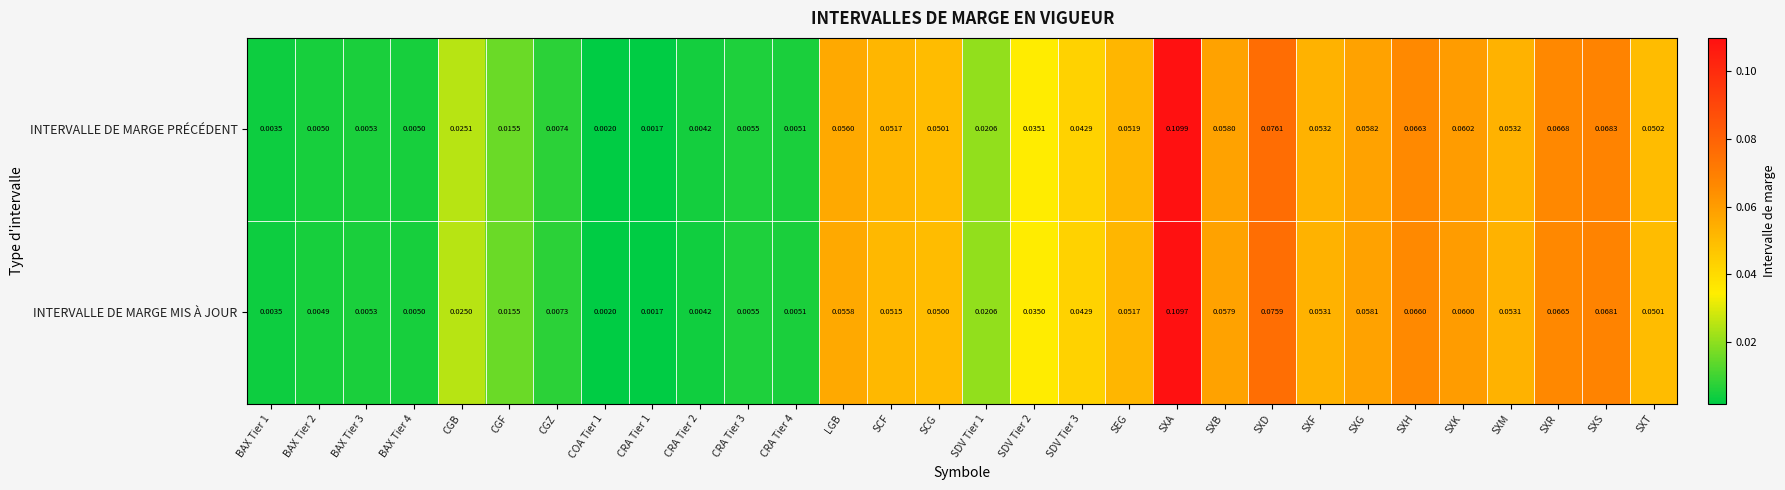

Which series has the largest range (max minus min)?

INTERVALLE DE MARGE PRÉCÉDENT